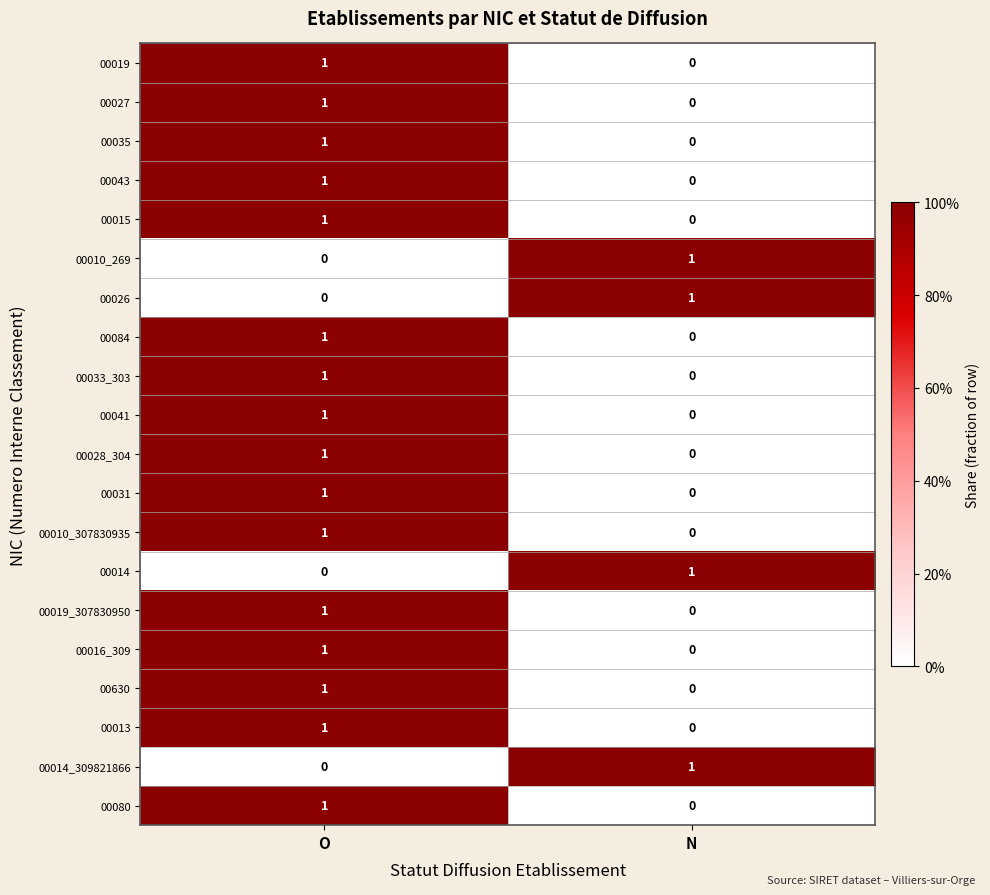

At how many categories does at least one series exceed 0?

2